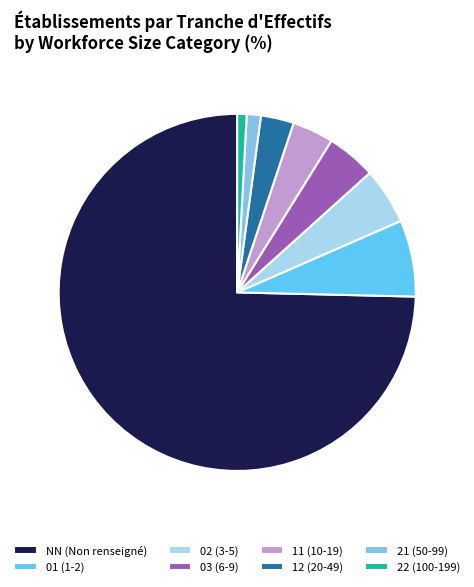

Is there any slice that represents more than half of the pie?

Yes